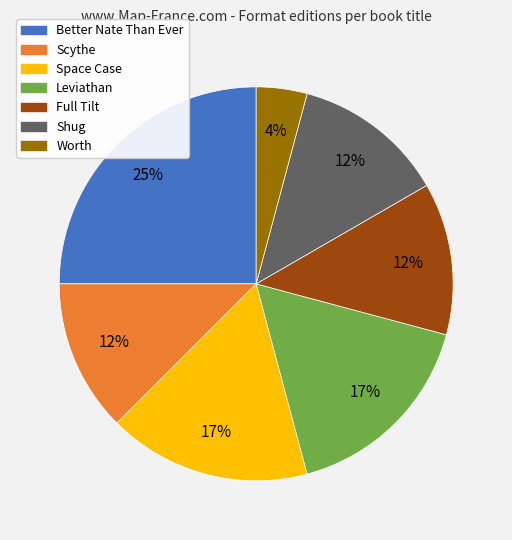

Which slice is the largest?

Better Nate Than Ever